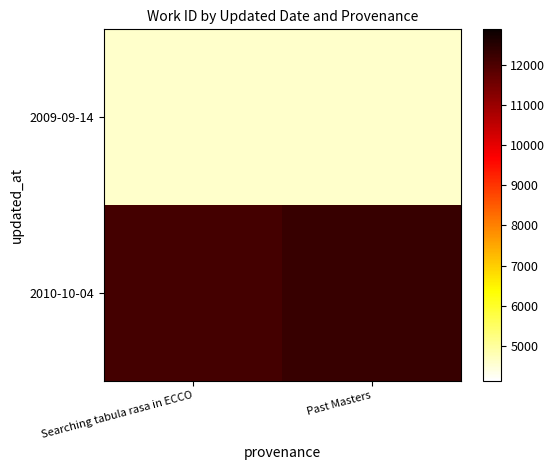

Rank the series at Past Masters from lowest to highest value.

2009-09-14, 2010-10-04